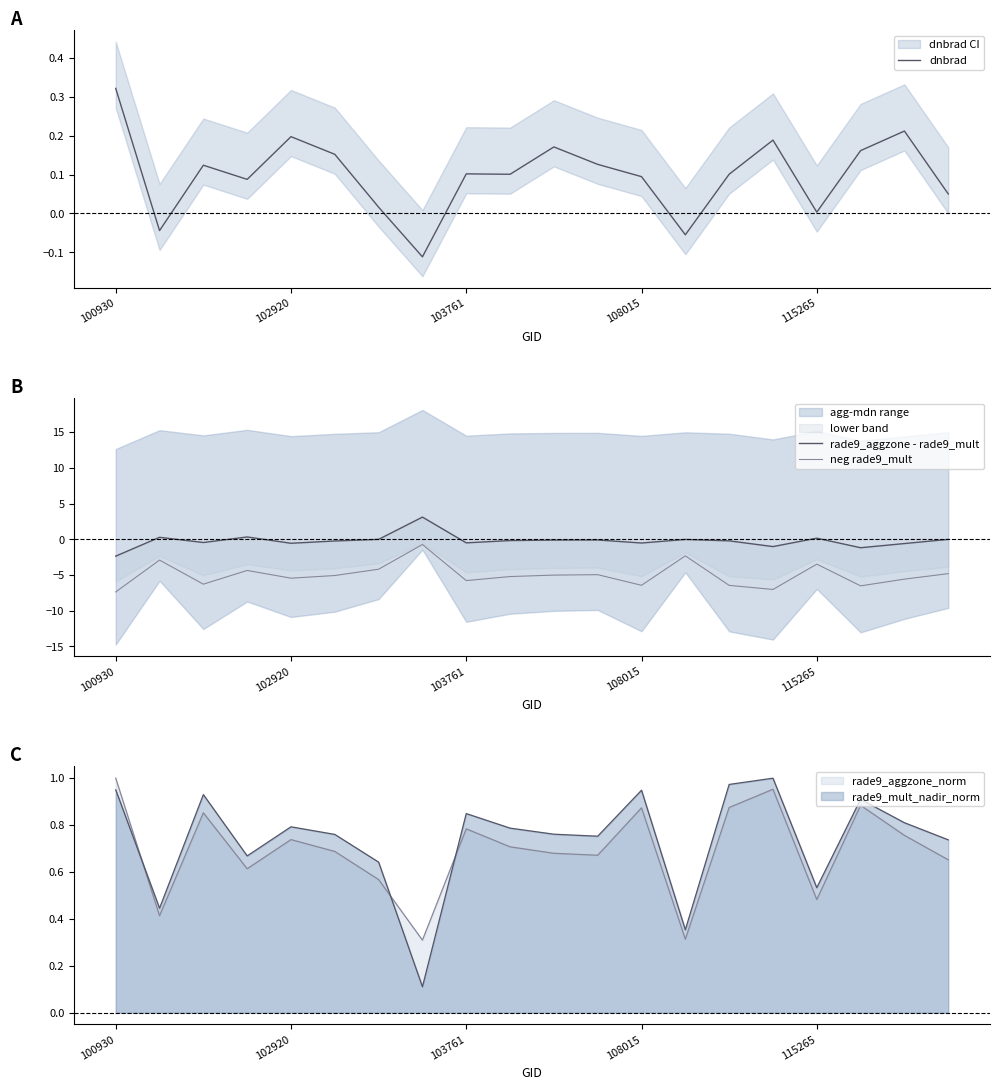

Is it true that rade9_aggzone_norm equals 1.1 at 102920?

False